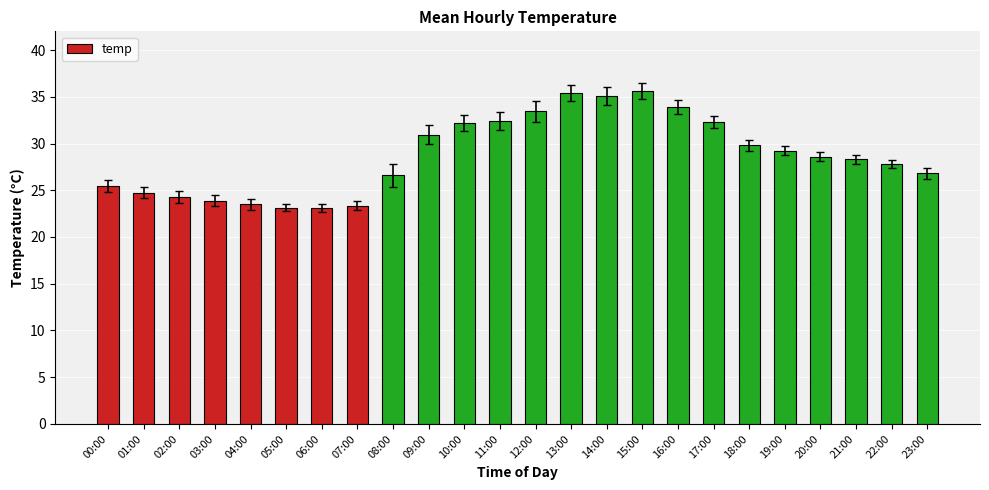

What is the label of the 10th bar from the right?

14:00